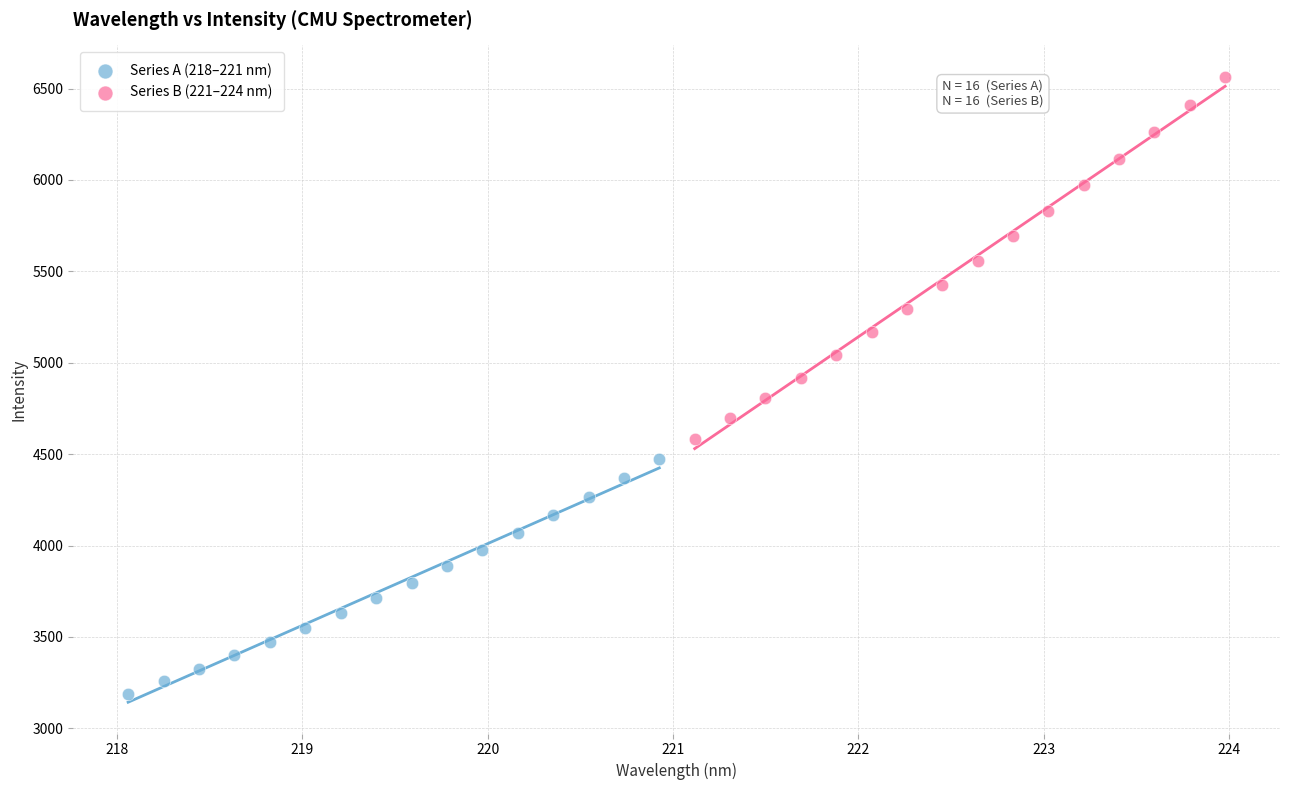

What are all the series names shown in the legend?

Series A (218–221 nm), Series B (221–224 nm)